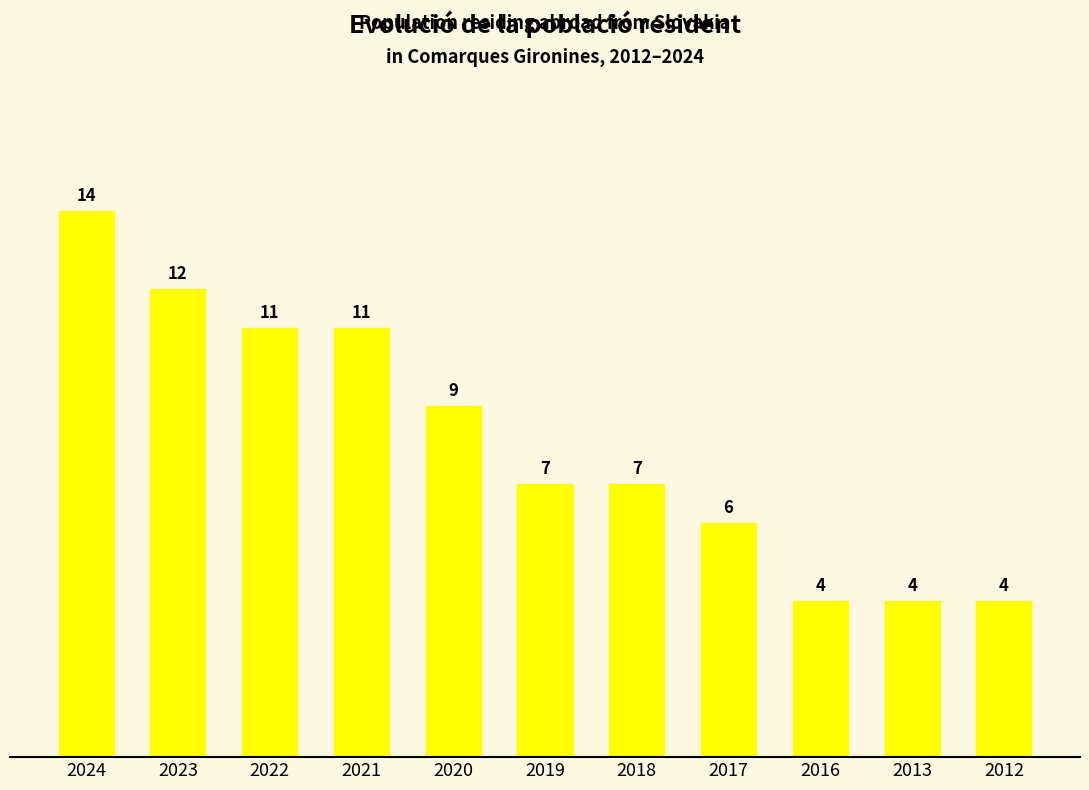

True or false: the data shows 11 at 2022.

True